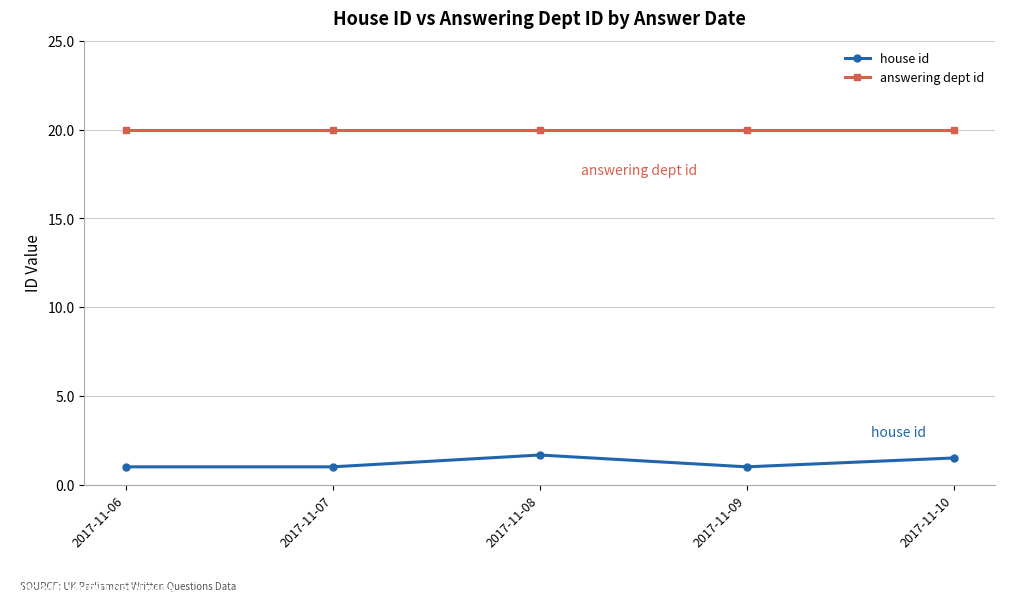

What is the total value across all series at 2017-11-10?

21.5